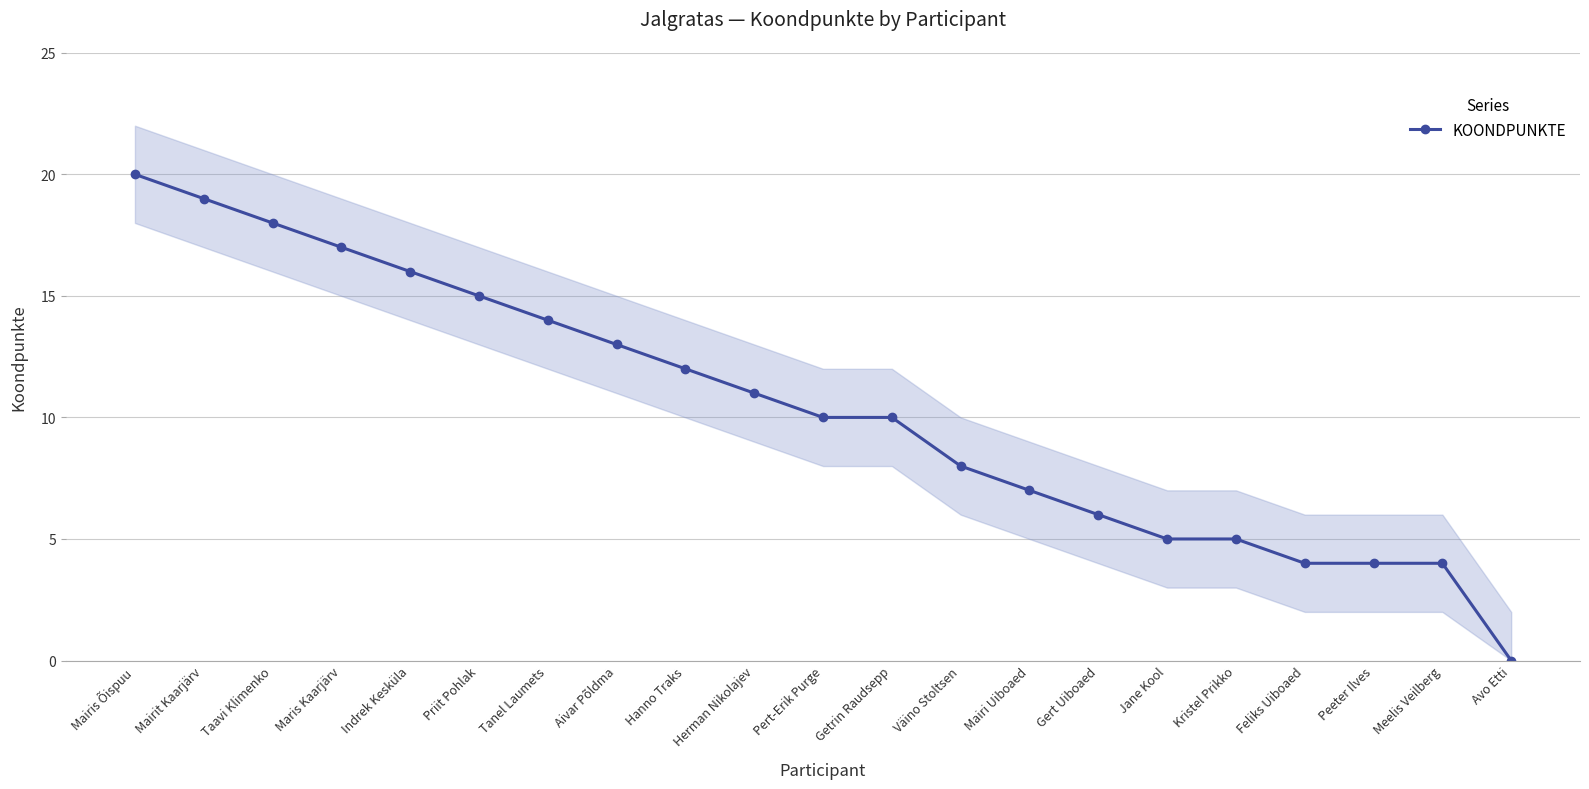

List the labels in order of value, largest first.

Mairis Õispuu, Mairit Kaarjärv, Taavi Klimenko, Maris Kaarjärv, Indrek Kesküla, Priit Pohlak, Tanel Laumets, Aivar Põldma, Hanno Traks, Herman Nikolajev, Pert-Erik Purge, Getrin Raudsepp, Väino Stoltsen, Mairi Uiboaed, Gert Uiboaed, Jane Kool, Kristel Prikko, Feliks Uiboaed, Peeter Ilves, Meelis Veilberg, Avo Etti